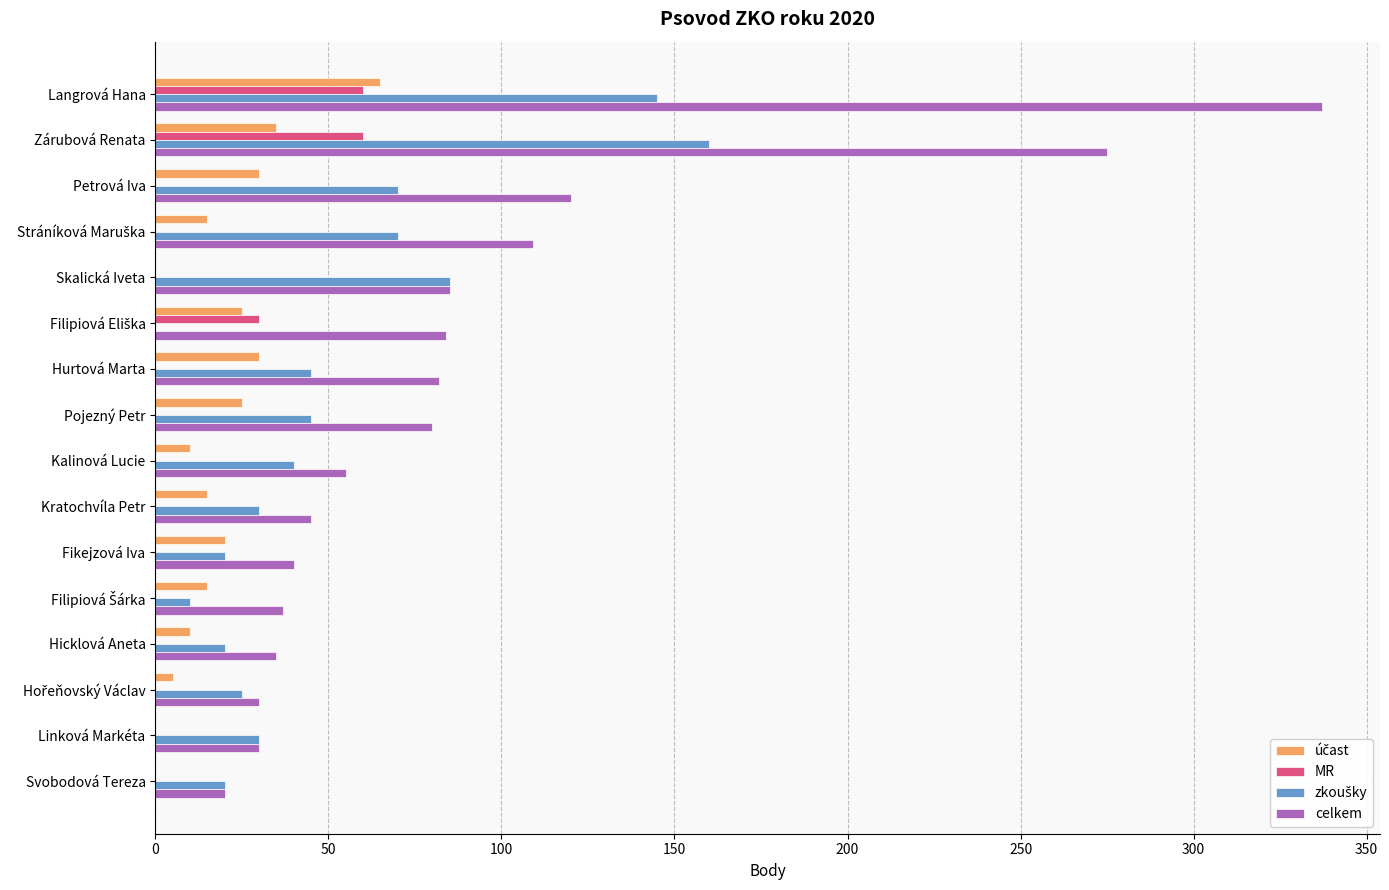

Which series has the largest total across all categories?

celkem